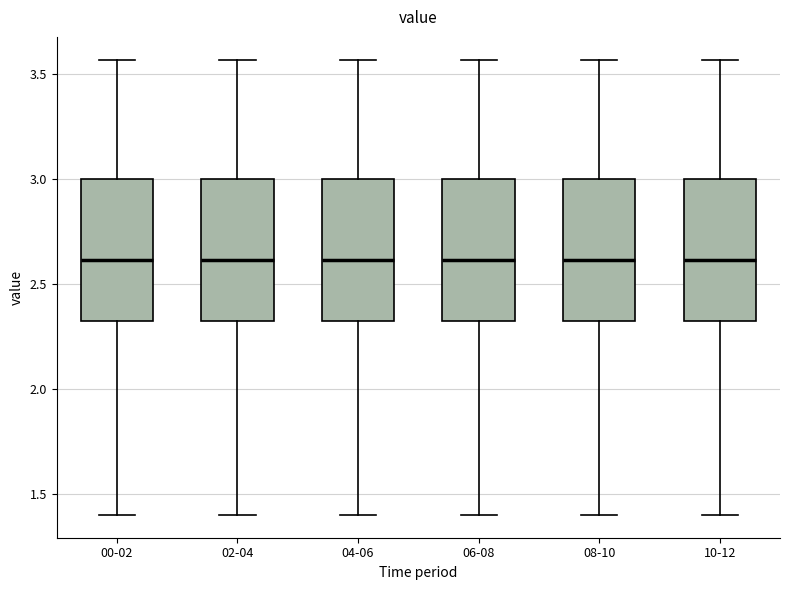

Where does the median line of the box for 04-06 sit on the y-axis? The values are not printed on the chart, so give them approximately, as read against the axis.

2.60